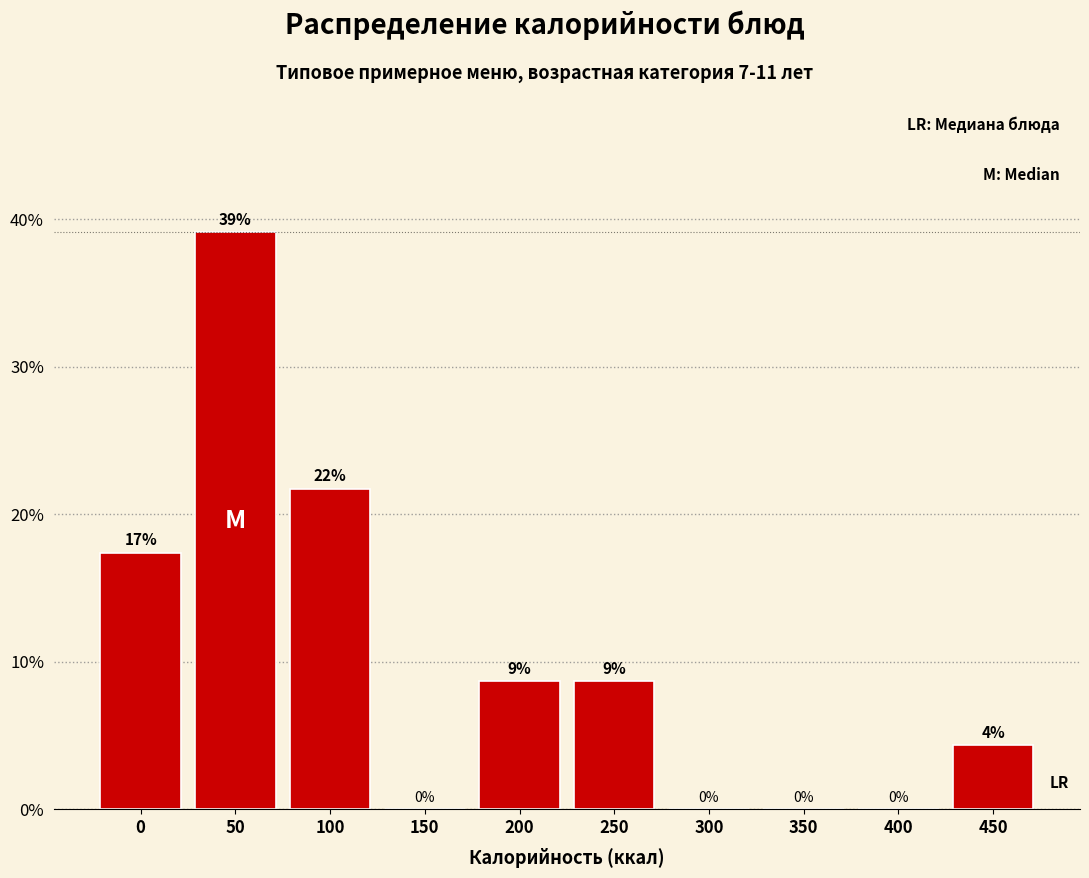

What is the sum of all values?

100.0